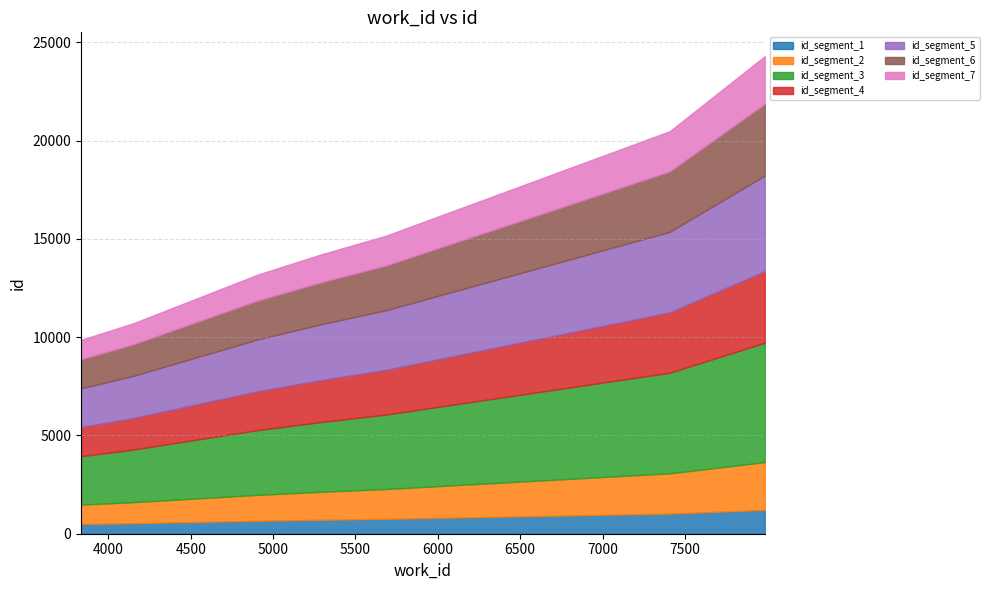

What is the difference between the values at 3834 and 5682?

5291